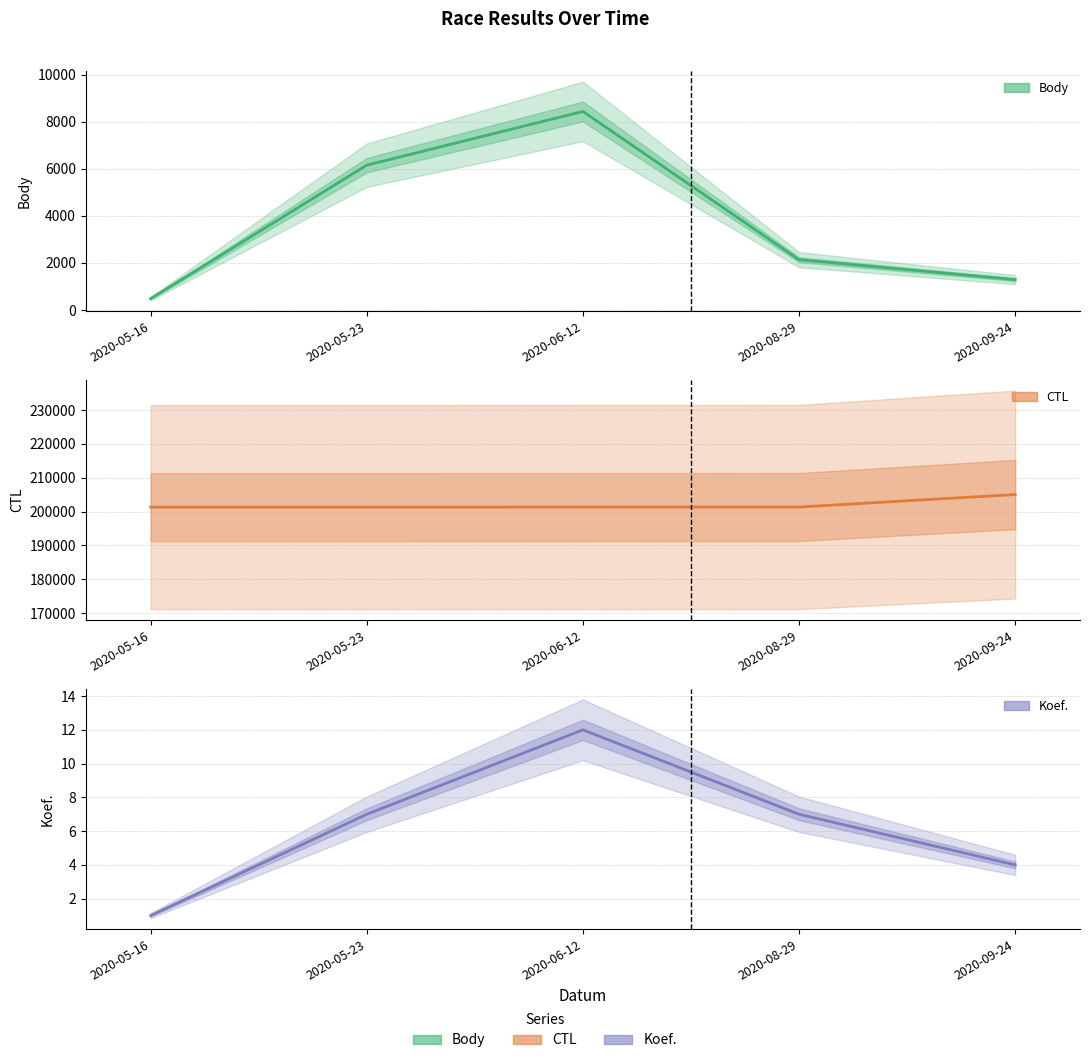

Read the CTL value at 2020-05-16.

201303